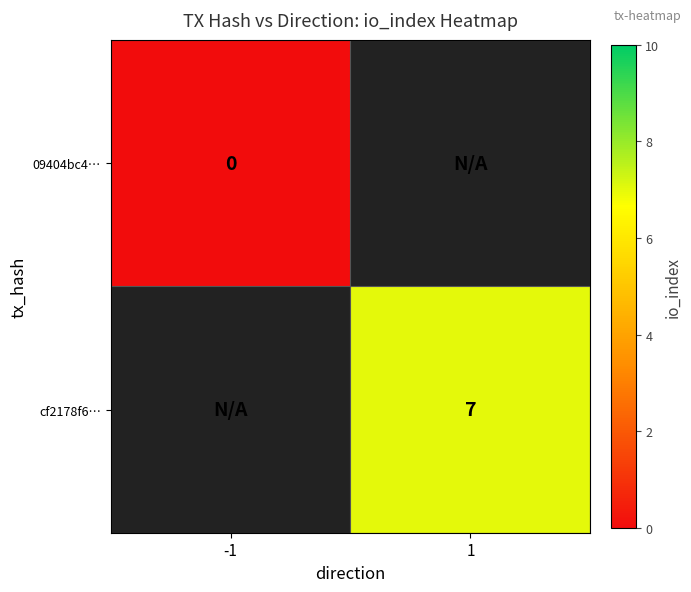

The cf2178f6… series shows 9.5 at 1. True or false?

False